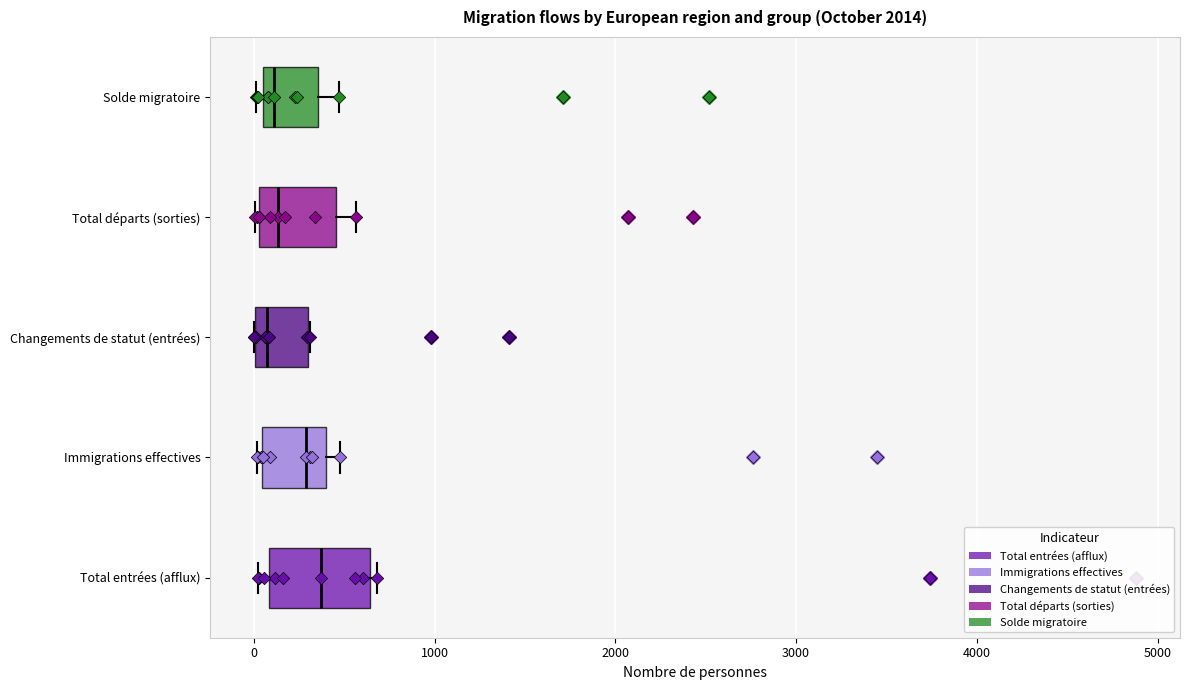

Reading bottom to top, read every box against the x-axis: the position of its median line, the range the box covers, and the ends of its whiskers. The values are not printed on the chart, so give them approximately, as read against the axis.

Total entrées (afflux): median 400, box 100 to 600, whiskers 0 to 700
Immigrations effectives: median 300, box 0 to 400, whiskers 0 to 500
Changements de statut (entrées): median 100, box 0 to 300, whiskers 0 to 300
Total départs (sorties): median 100, box 0 to 500, whiskers 0 to 600
Solde migratoire: median 100 (just right of the box's left edge), box 100 to 400, whiskers 0 to 500